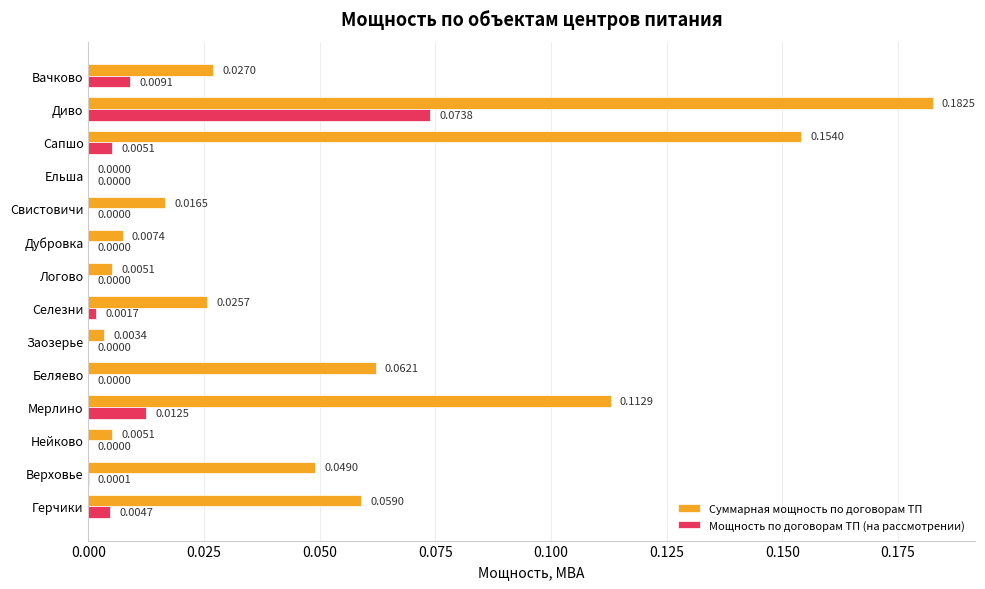

Which series has the largest total across all categories?

Суммарная мощность по договорам ТП